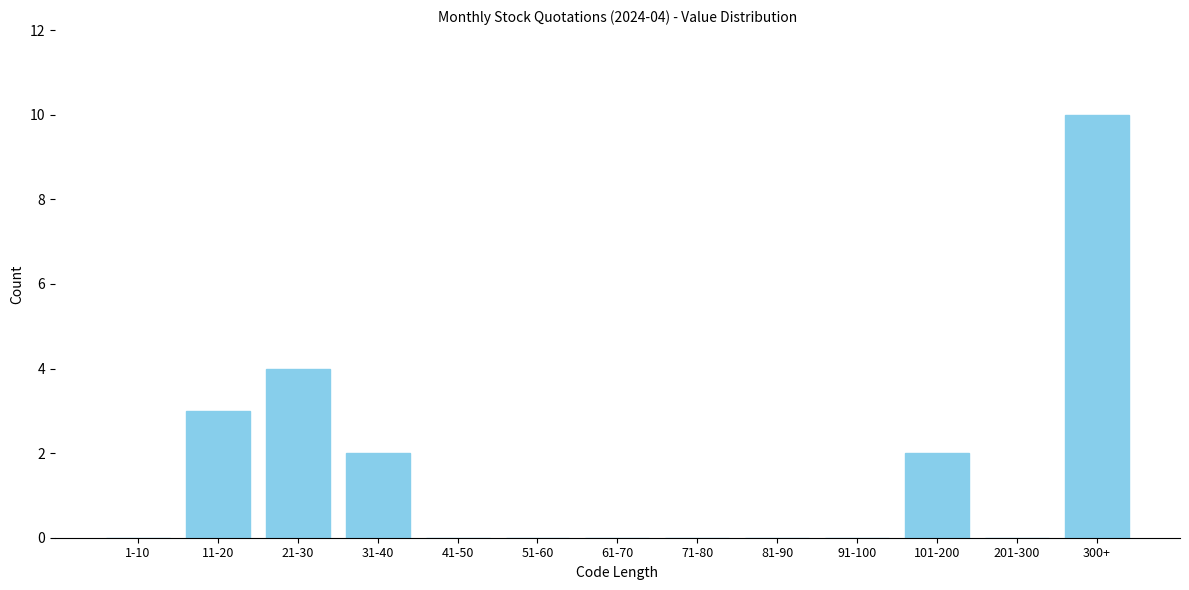

The chart shows a value of -4 at 41-50. True or false?

False